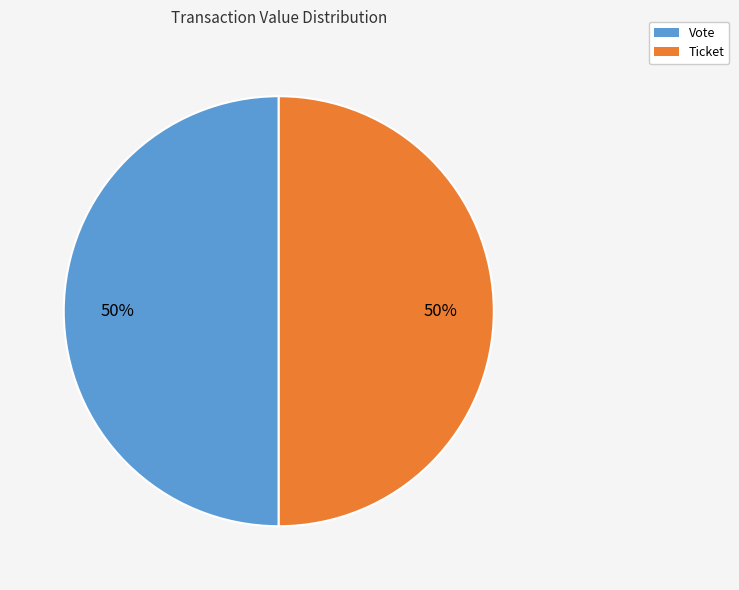

How many slices are in this pie chart?

2